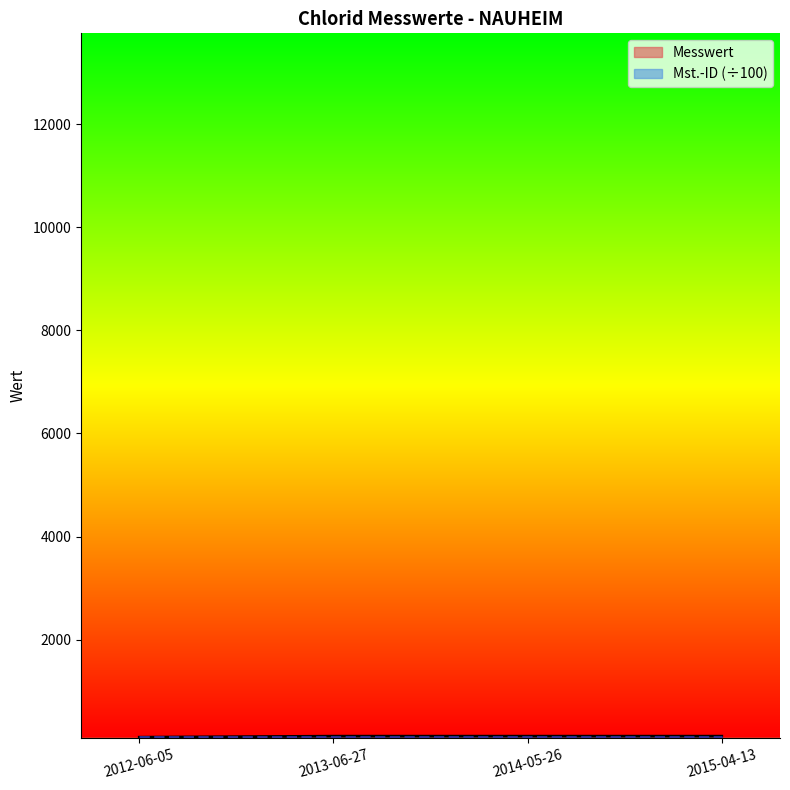

What is the value of the 4th point from the left?

130